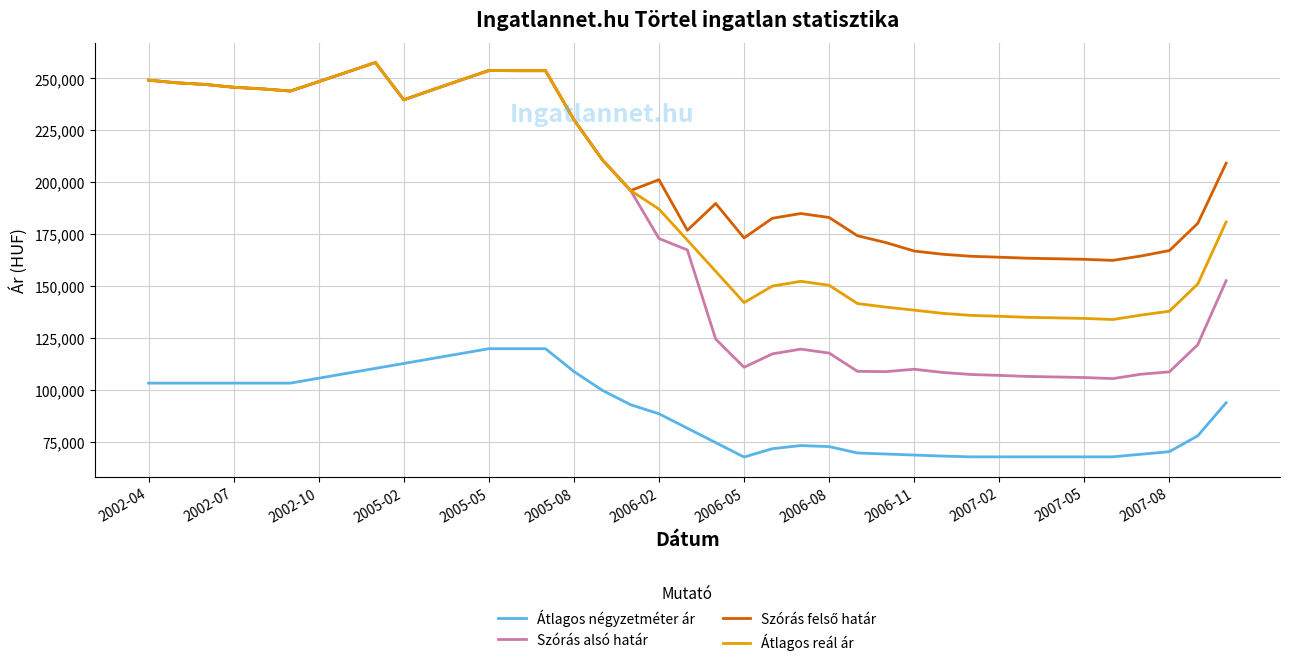

Which series has the largest range (max minus min)?

Szórás alsó határ